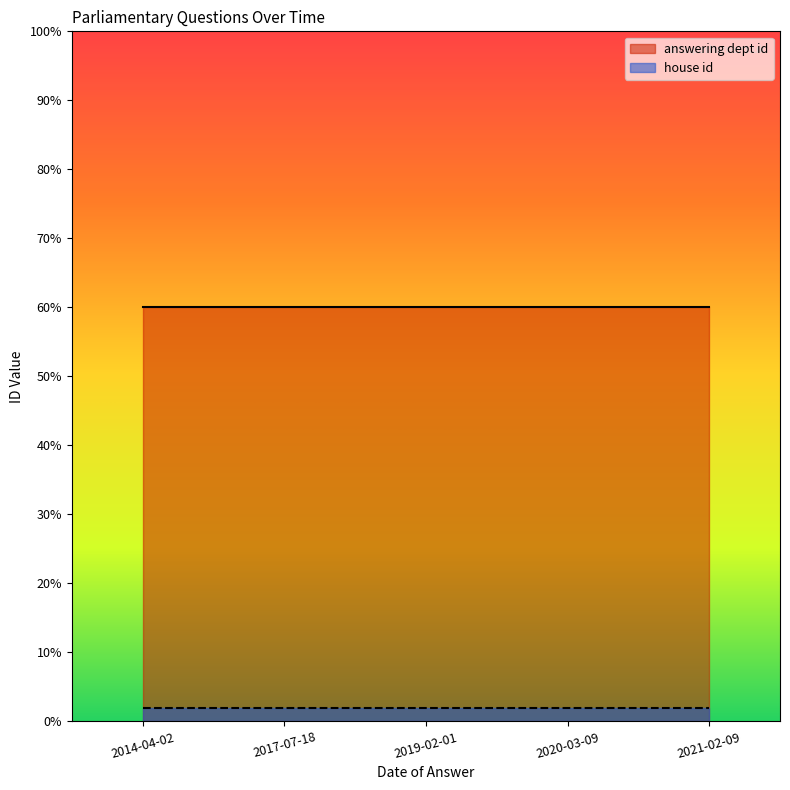

List the series in order of their overall mean, highest first.

answering dept id, house id